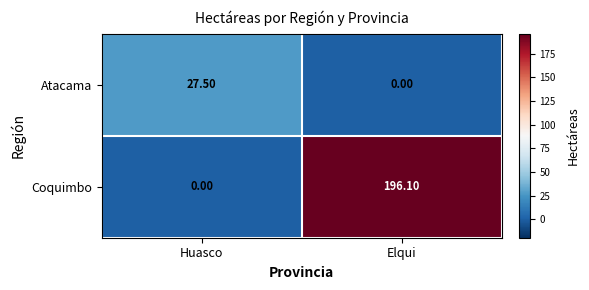

List the series in order of their peak value, highest first.

Coquimbo, Atacama